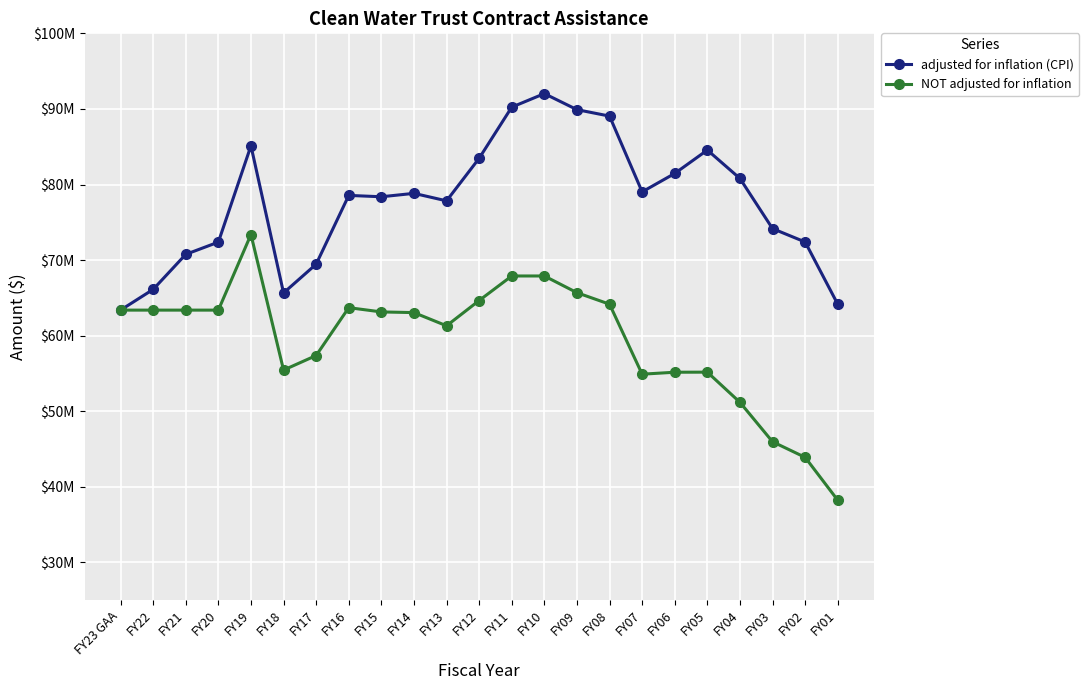

Between FY19 and FY09, which series saw the biggest shift?

NOT adjusted for inflation